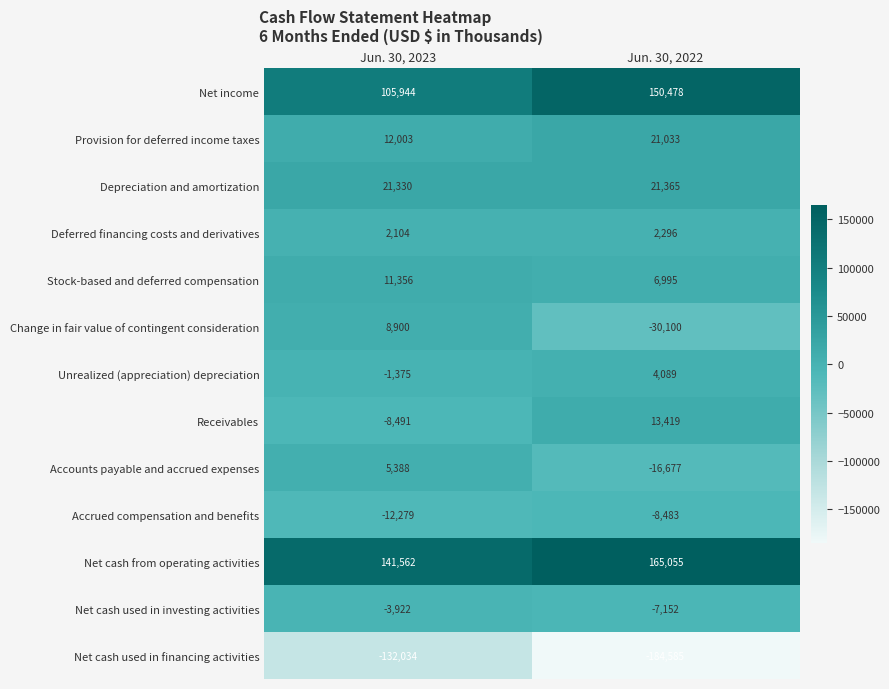

What is the total value across all series at Jun. 30, 2022?

137733